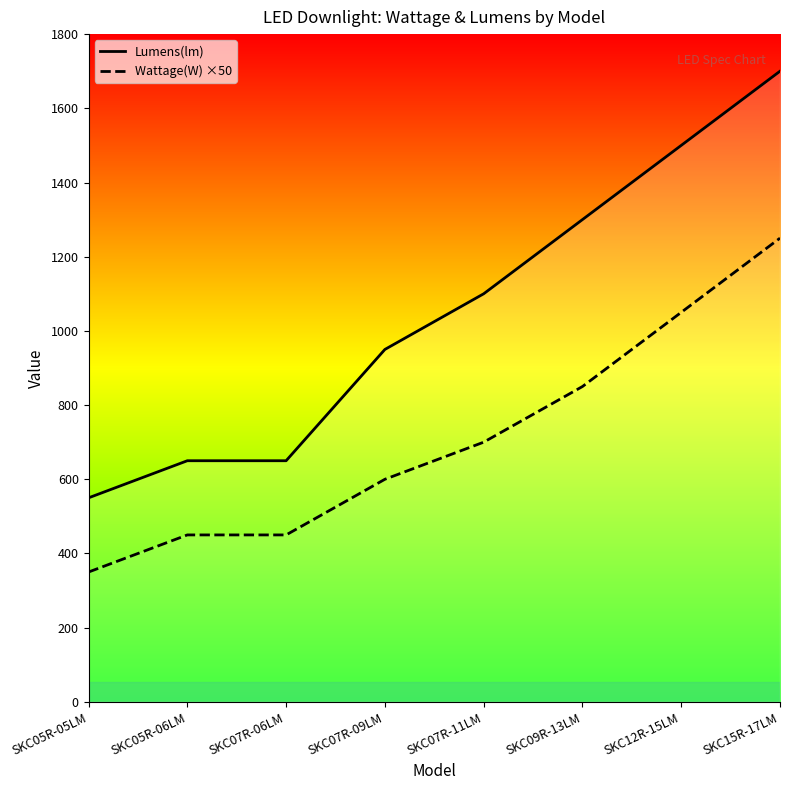

What is the label of the 6th point from the left?

SKC09R-13LM